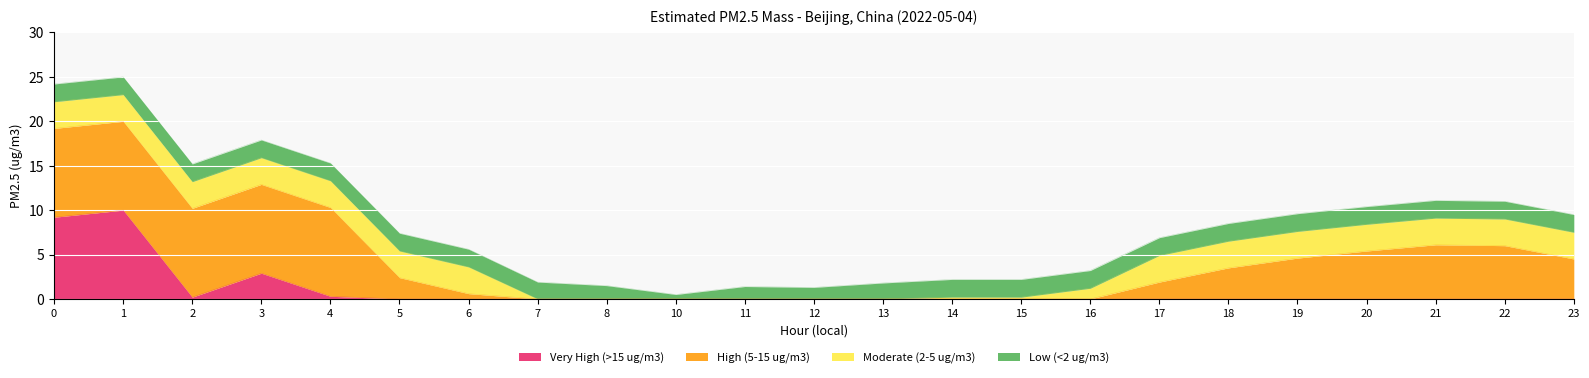

Which has a higher value, 23 or 14?

23